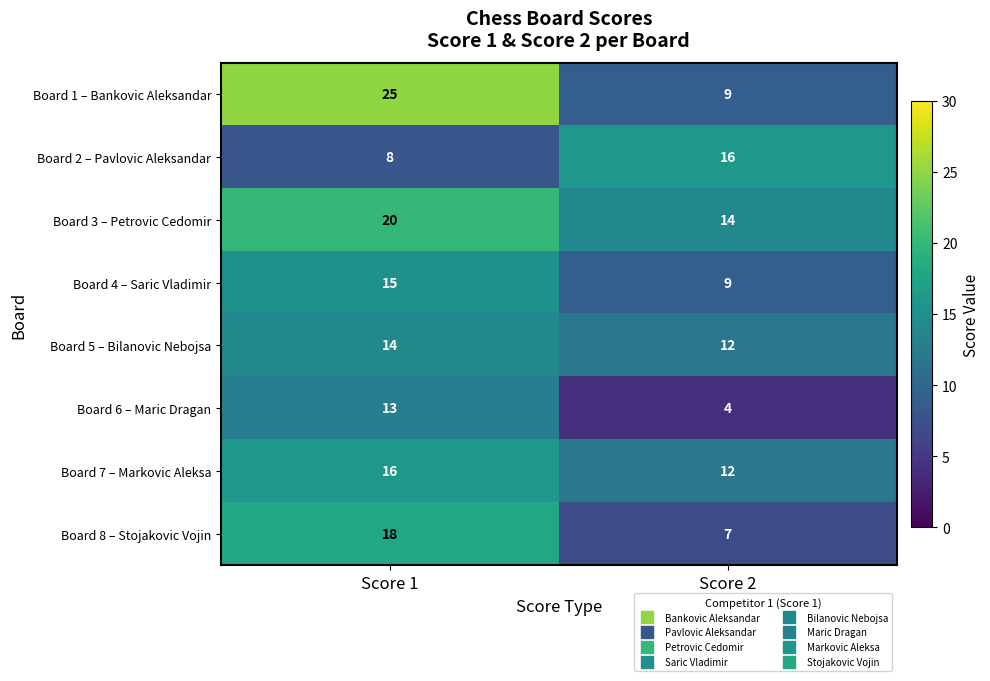

What is the difference between the highest and lowest values at Score 2?

12